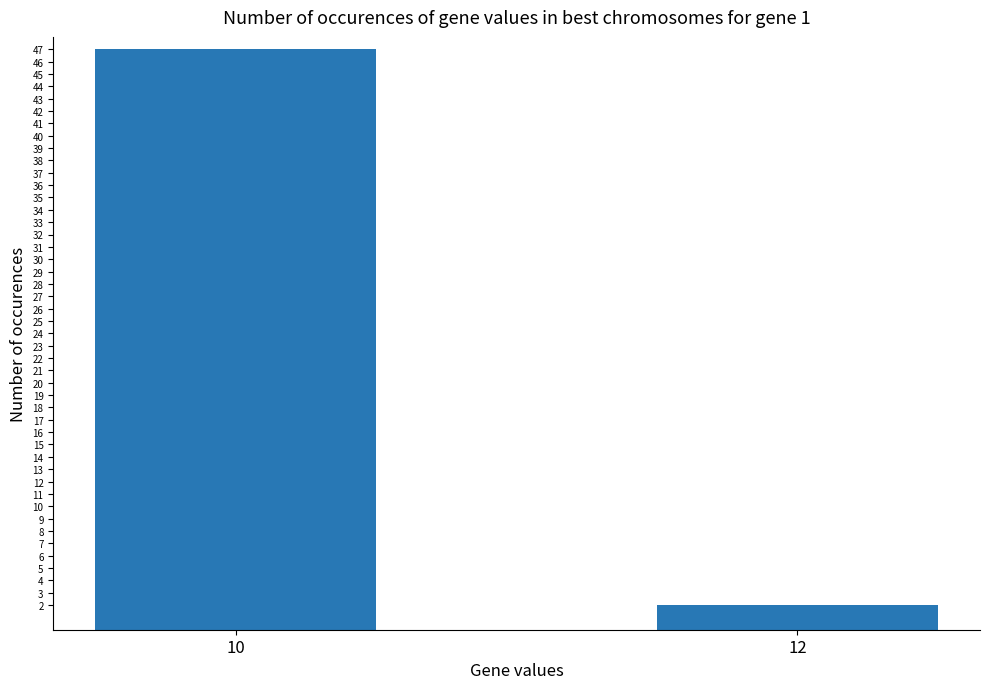

The chart shows a value of 47 at 10. True or false?

True